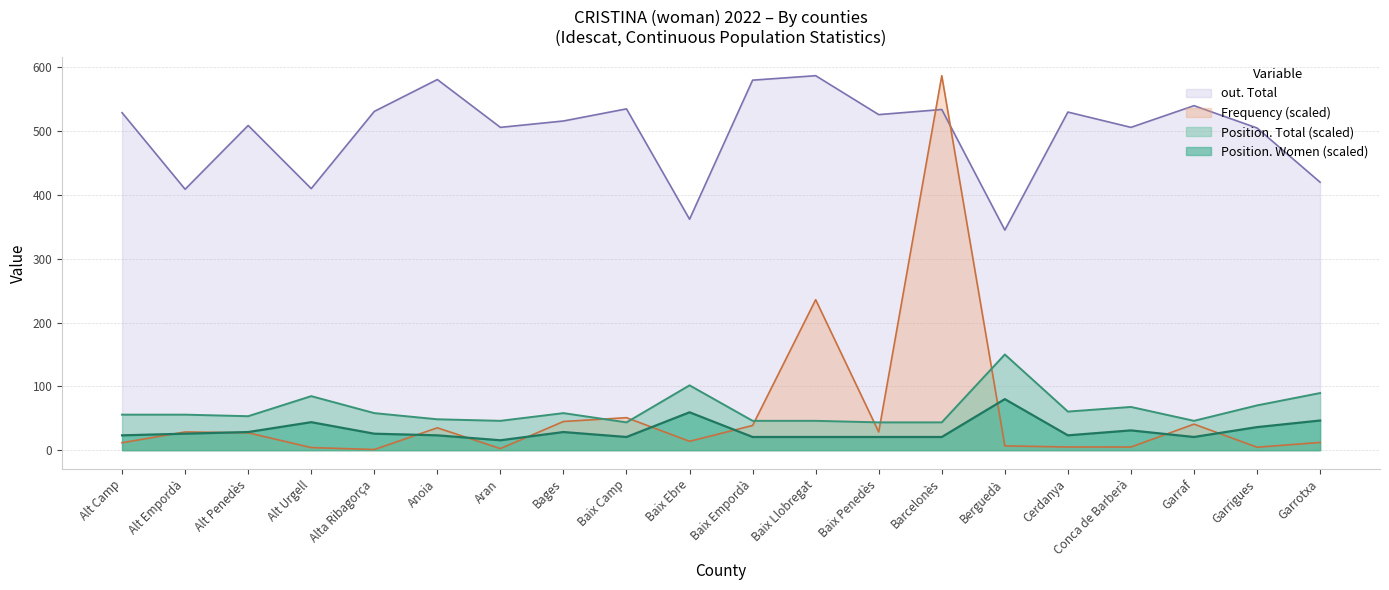

The Position. Total series shows 78.6 at Baix Empordà. True or false?

False